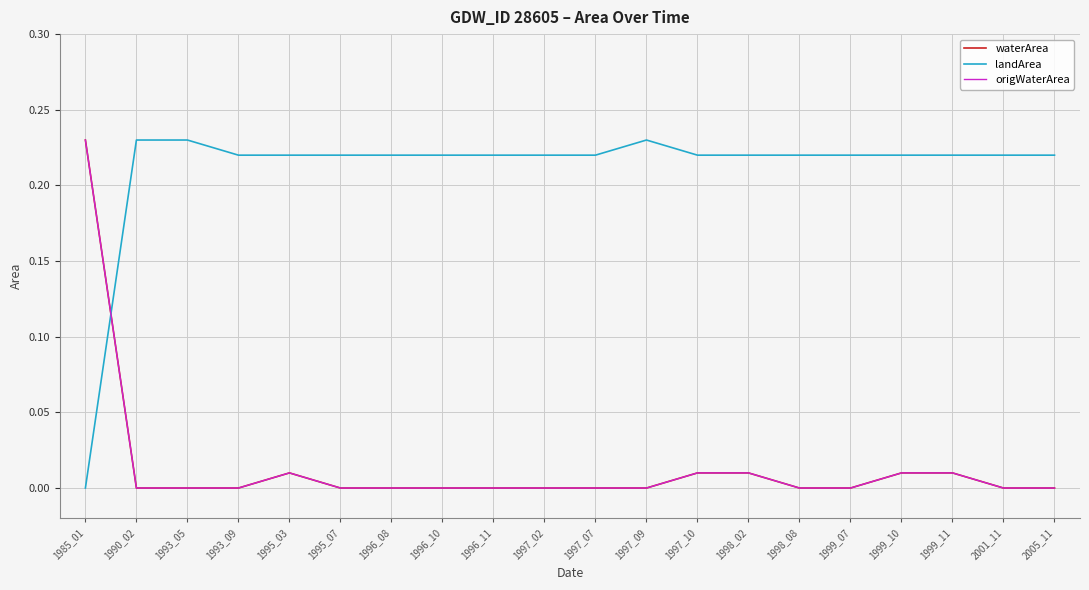

Reading left to right, transcribe all the data shown in this chart.

waterArea: 1985_01=0.2	1990_02=0.0	1993_05=0.0	1993_09=0.0	1995_03=0.0	1995_07=0.0	1996_08=0.0	1996_10=0.0	1996_11=0.0	1997_02=0.0	1997_07=0.0	1997_09=0.0	1997_10=0.0	1998_02=0.0	1998_08=0.0	1999_07=0.0	1999_10=0.0	1999_11=0.0	2001_11=0.0	2005_11=0.0
landArea: 1985_01=0.0	1990_02=0.2	1993_05=0.2	1993_09=0.2	1995_03=0.2	1995_07=0.2	1996_08=0.2	1996_10=0.2	1996_11=0.2	1997_02=0.2	1997_07=0.2	1997_09=0.2	1997_10=0.2	1998_02=0.2	1998_08=0.2	1999_07=0.2	1999_10=0.2	1999_11=0.2	2001_11=0.2	2005_11=0.2
origWaterArea: 1985_01=0.2	1990_02=0.0	1993_05=0.0	1993_09=0.0	1995_03=0.0	1995_07=0.0	1996_08=0.0	1996_10=0.0	1996_11=0.0	1997_02=0.0	1997_07=0.0	1997_09=0.0	1997_10=0.0	1998_02=0.0	1998_08=0.0	1999_07=0.0	1999_10=0.0	1999_11=0.0	2001_11=0.0	2005_11=0.0